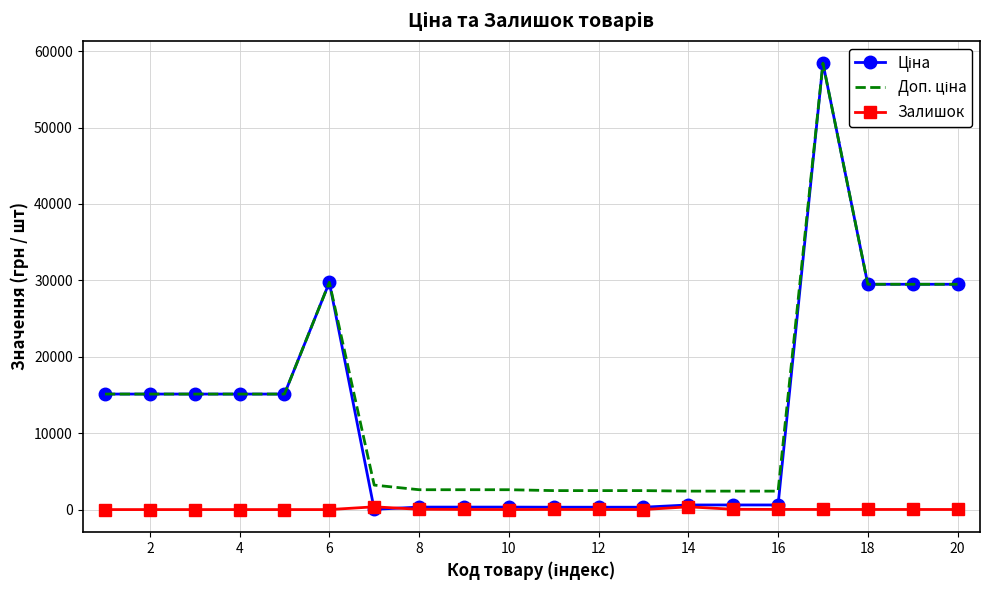

What is the greatest value displayed?

58426.5